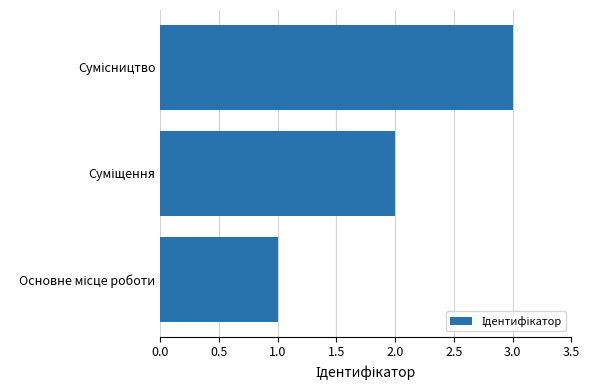

What is the maximum value shown in the chart?

3